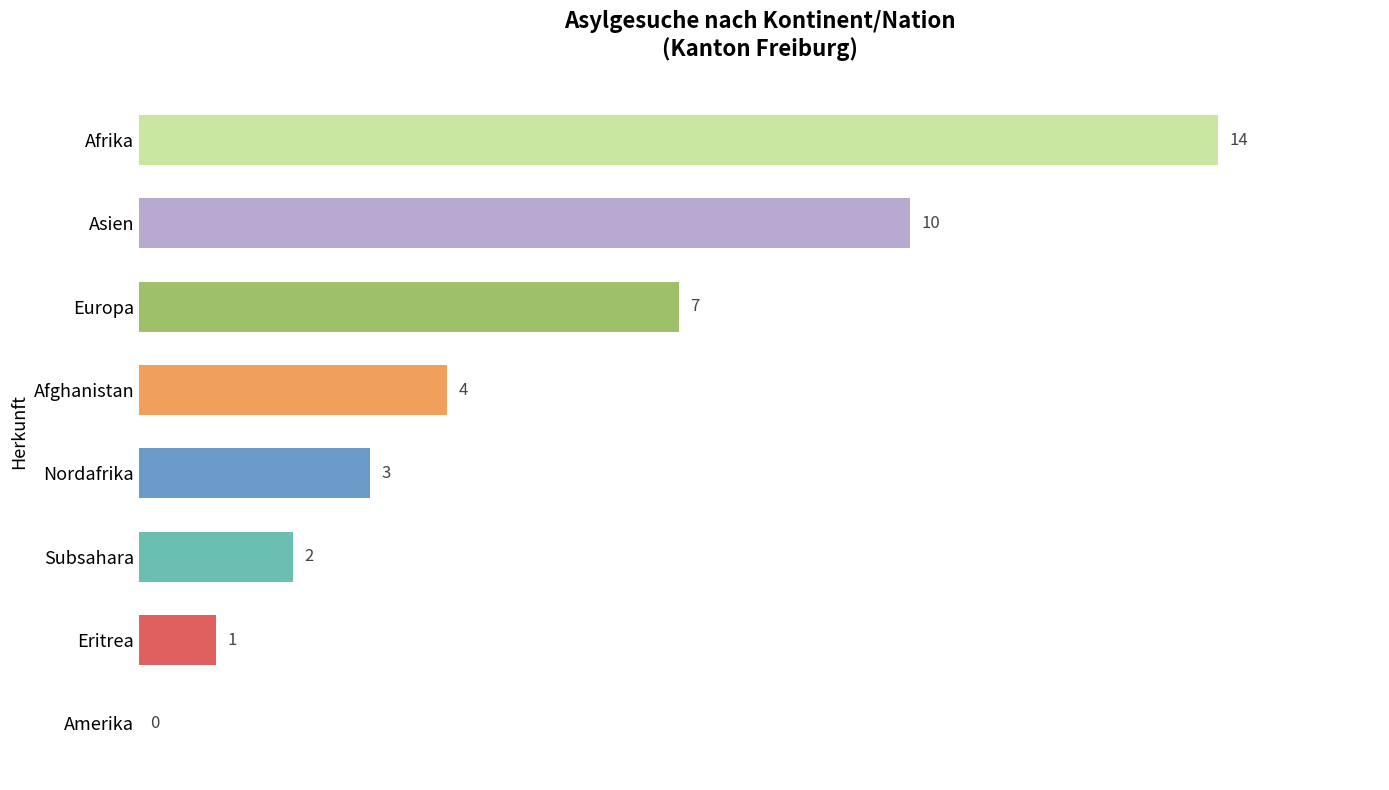

The chart shows a value of 7 at Europa. True or false?

True